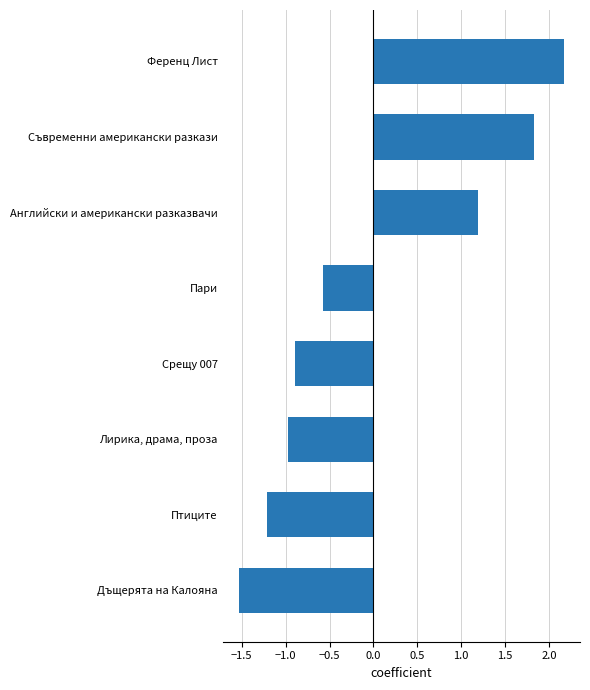

Count the number of data series in this chart.

1